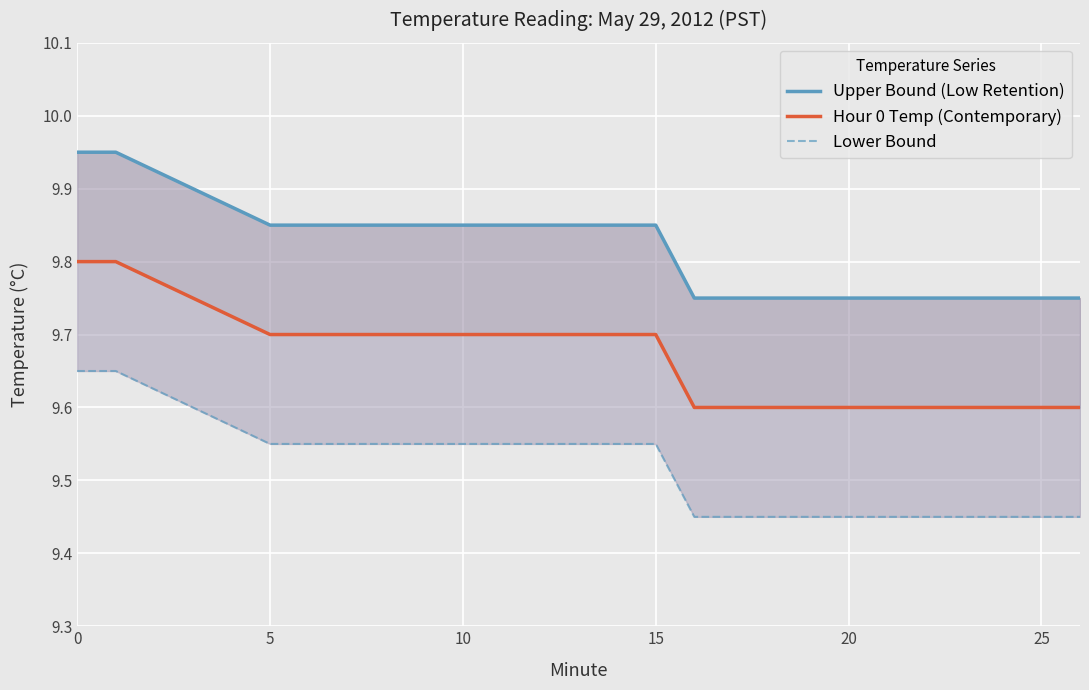

What is the sum of all Lower Bound values?

190.4